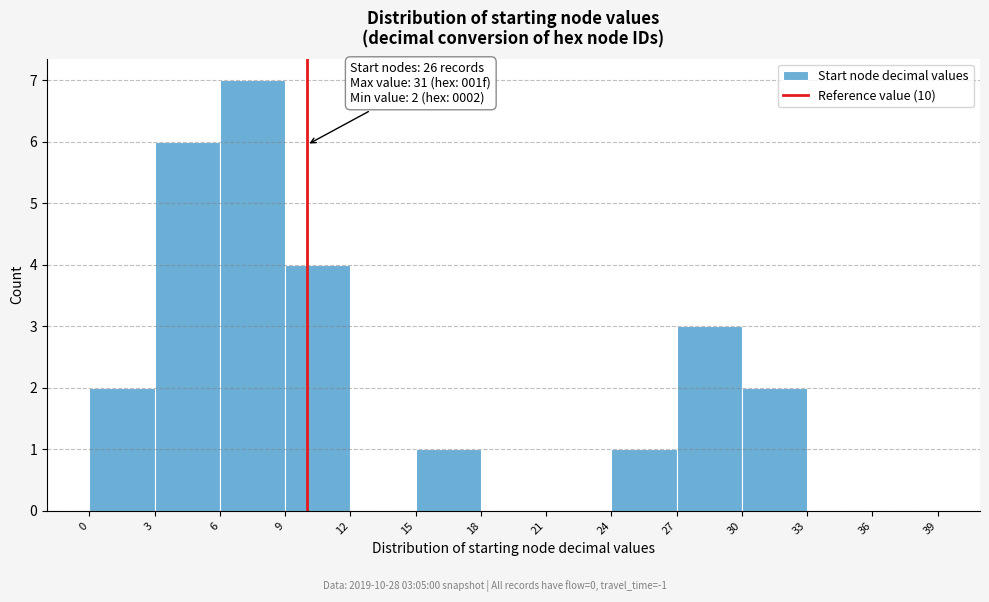

Which range on the x-axis has the tallest bar?

6 to 9